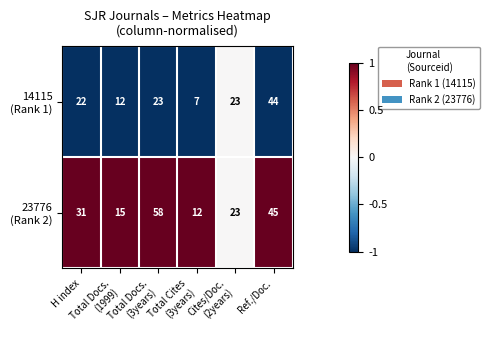

What is the greatest value displayed?

58